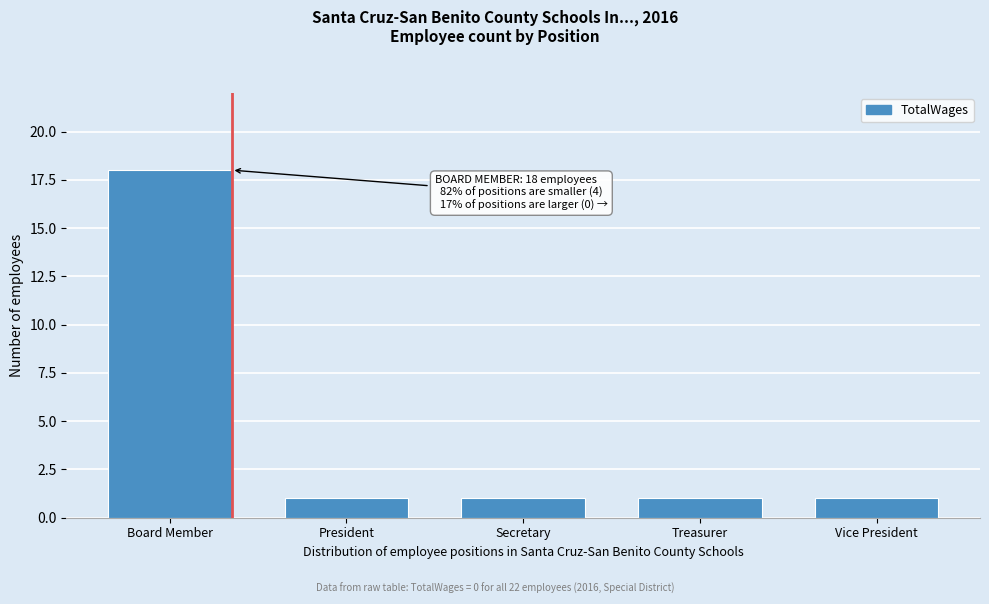

Reading right to left, list all the values displayed in this chart.

1	1	1	1	18